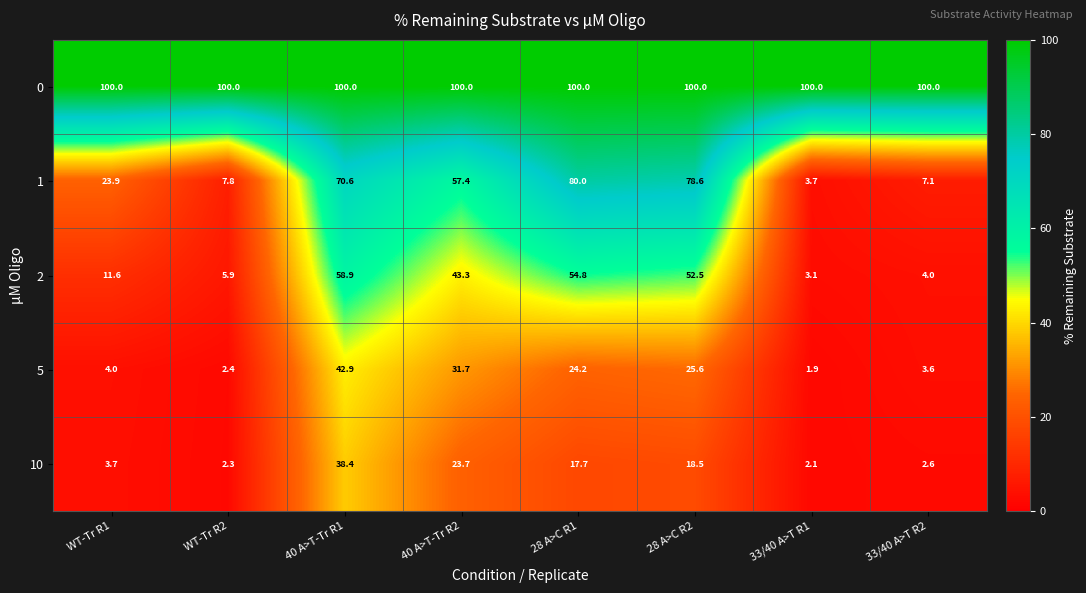

What is the smallest value displayed?

1.9